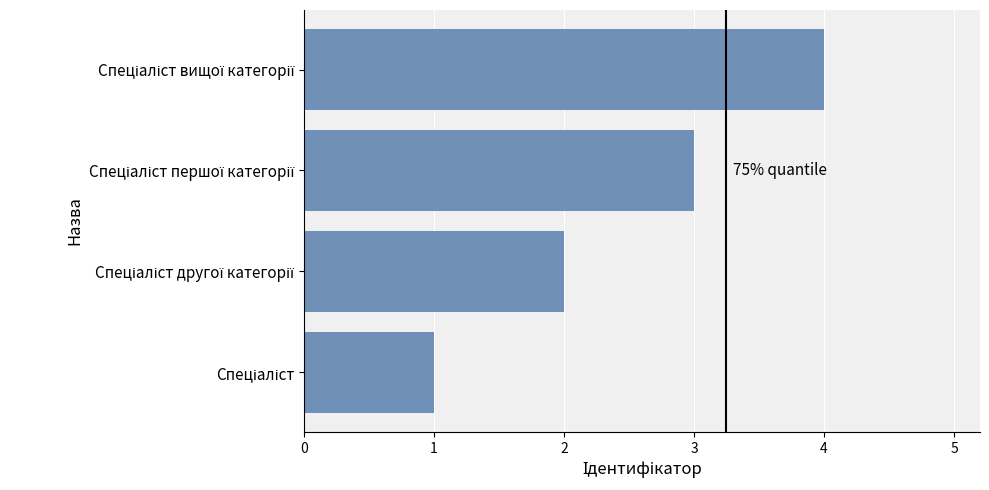

How many distinct data groups are displayed?

1